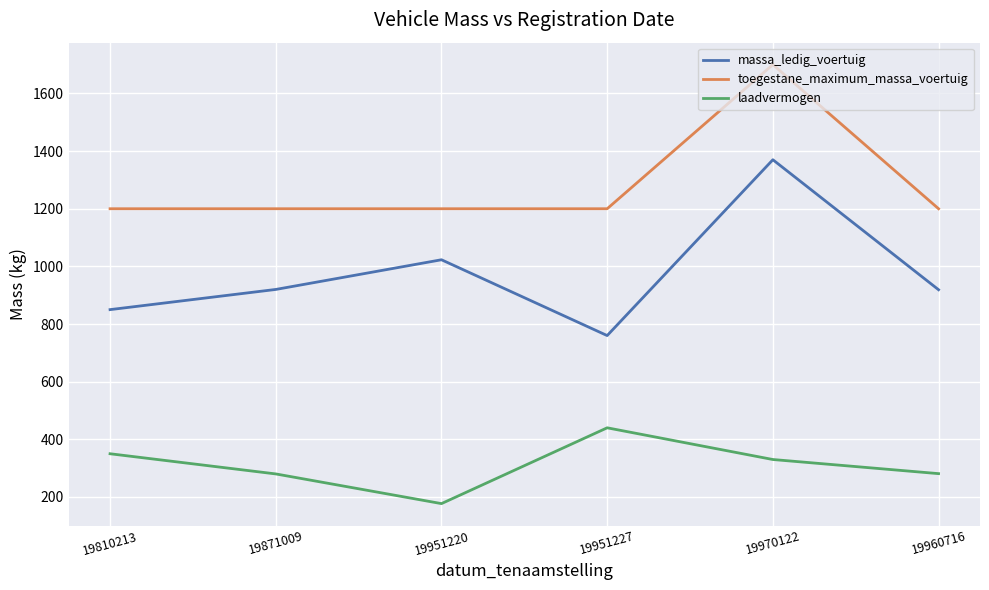

True or false: toegestane_maximum_massa_voertuig and laadvermogen intersect in this chart.

False